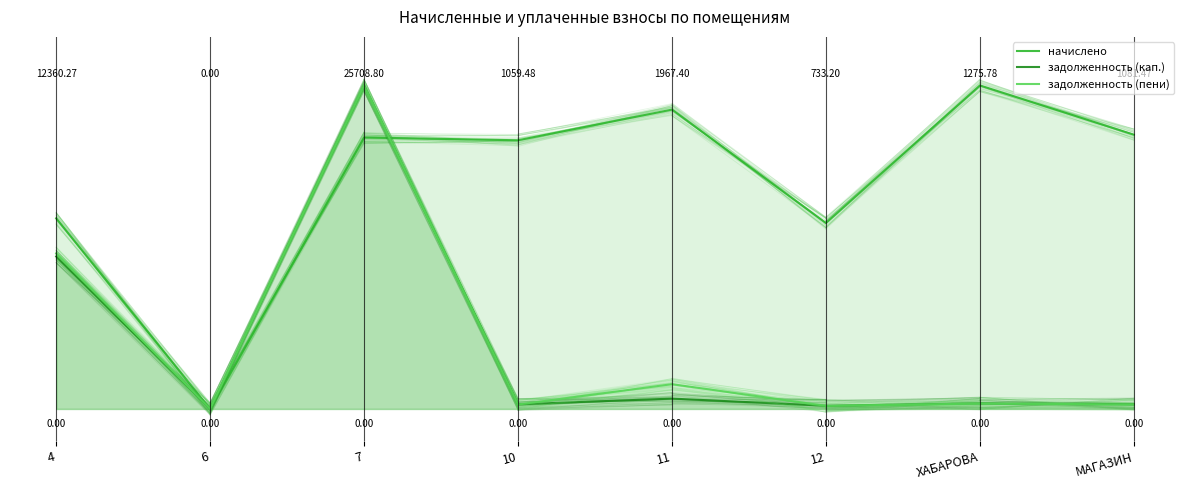

How many interior local valleys does the задолженность (пени) series have?

3